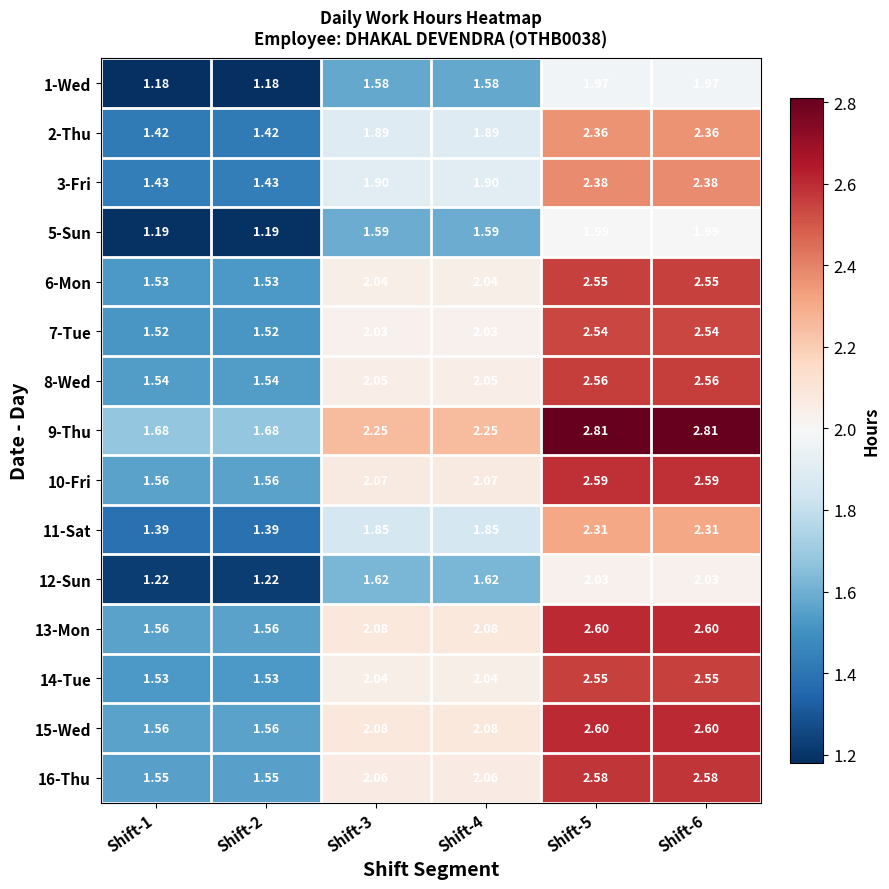

Is the value of 11-Sat at Shift-3 greater than the value of 12-Sun at Shift-4?

Yes